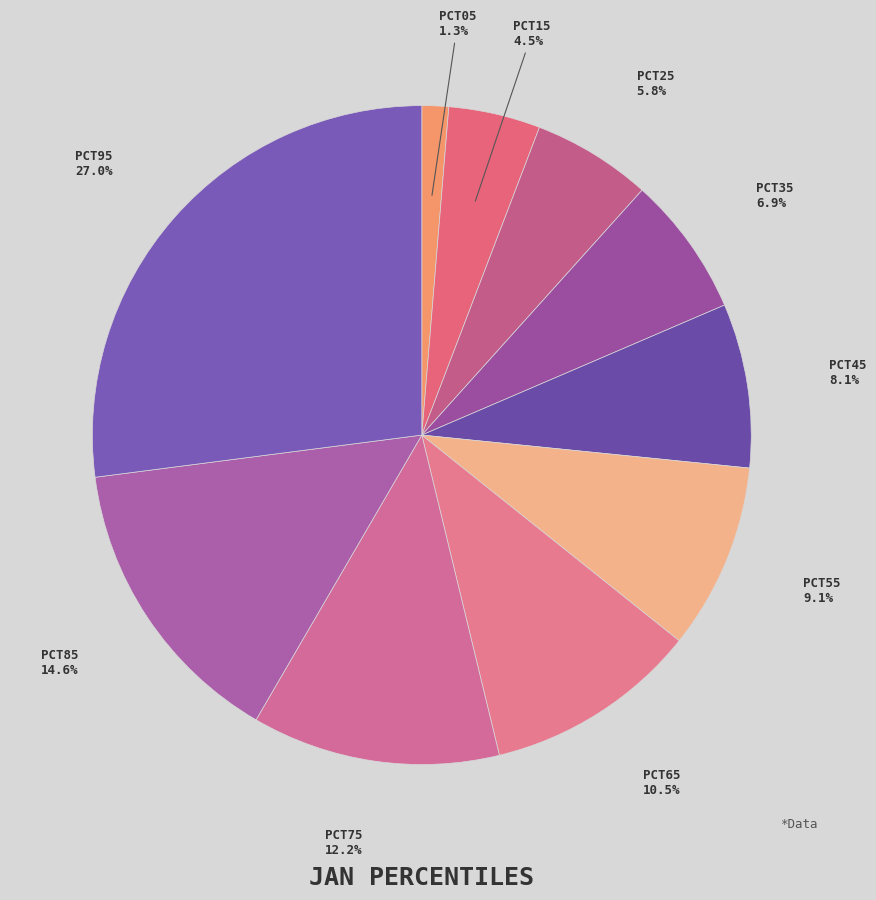

How many segments does this pie chart have?

10